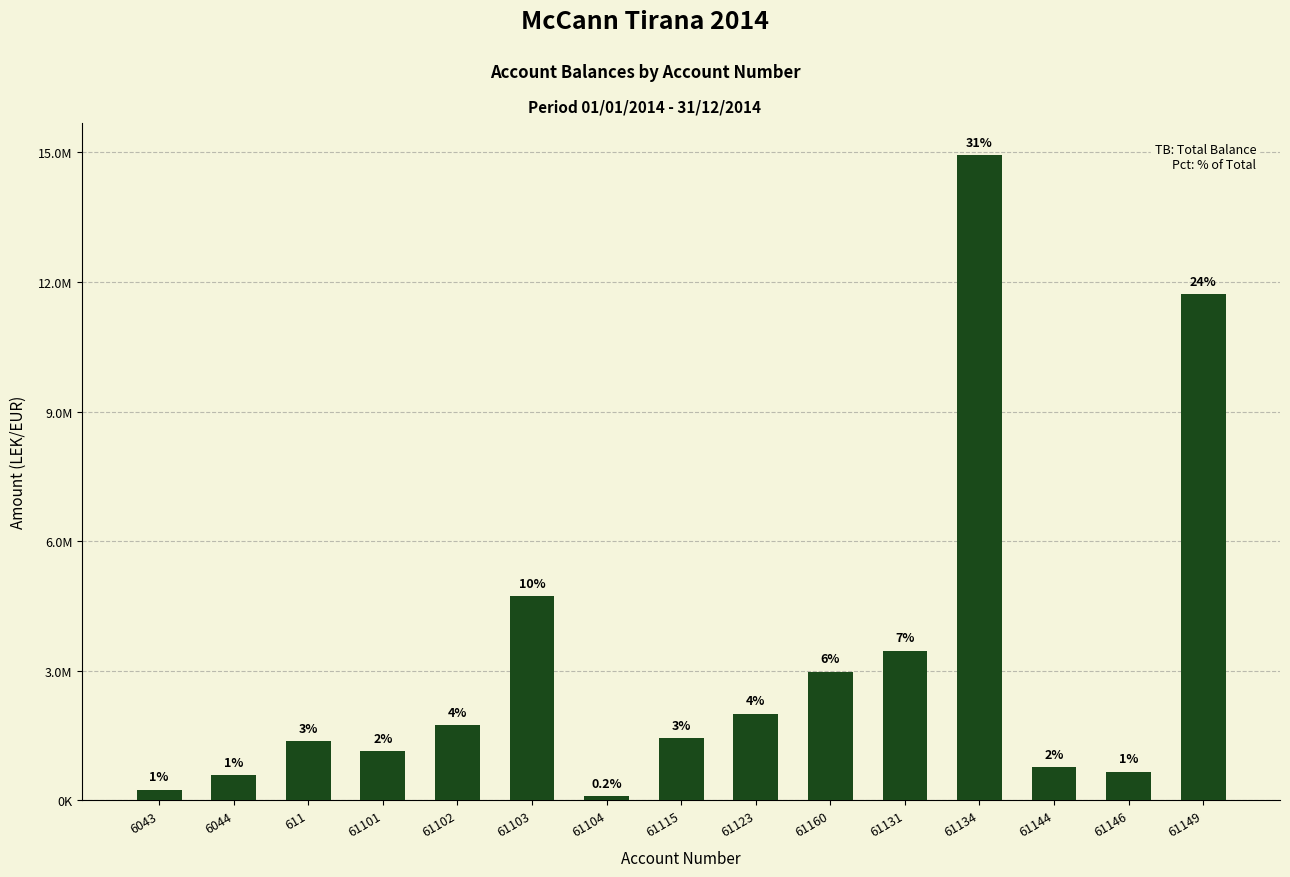

The value at 61104 is 27611.3. True or false?

False